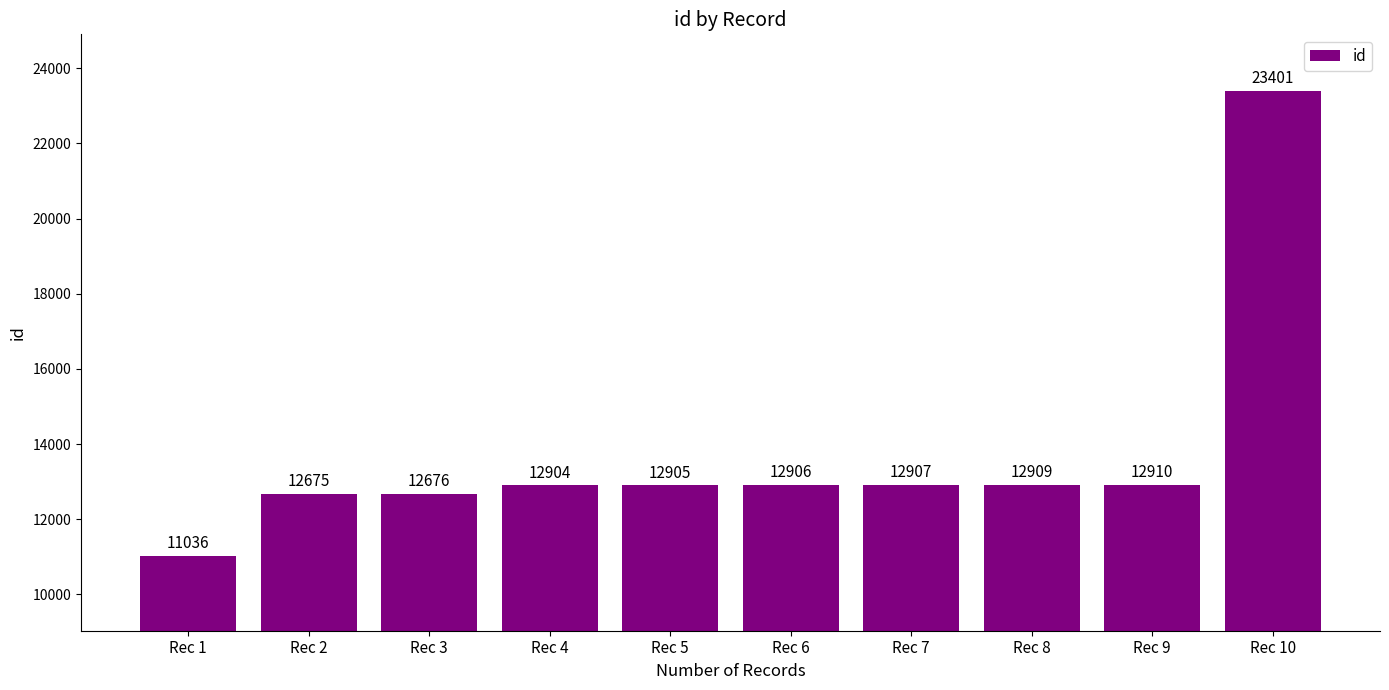

What is the greatest value displayed?

23401